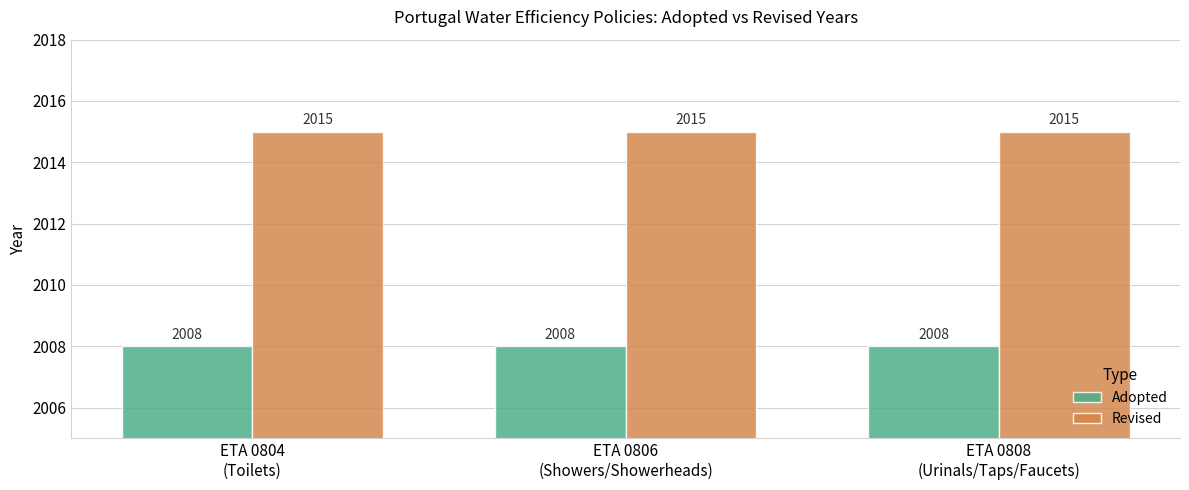

What is the label of the 1st bar from the left?

ETA 0804
(Toilets)